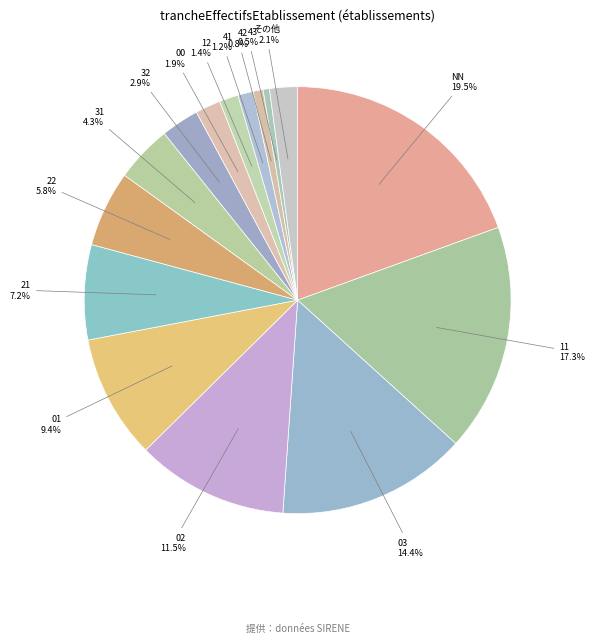

Count the number of slices in the pie.

15